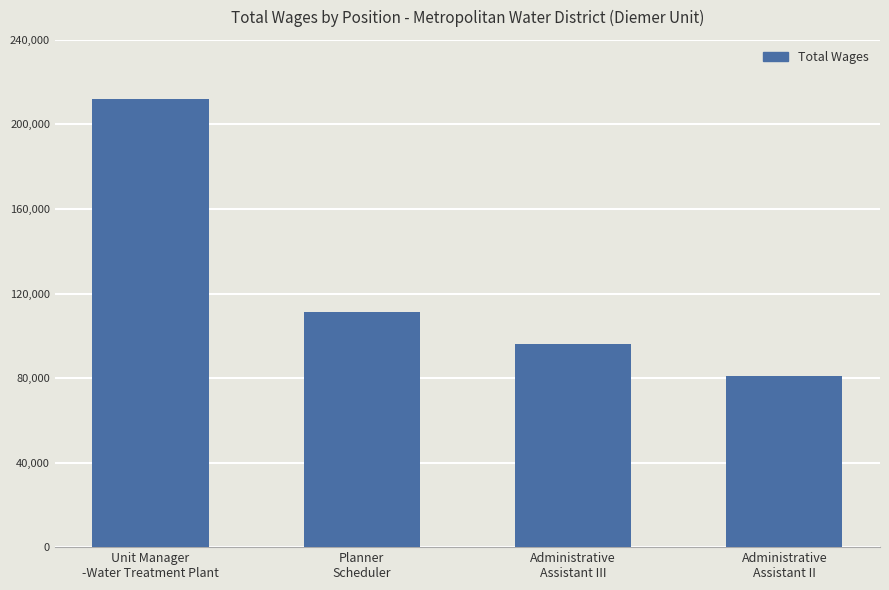

The value at Planner
Scheduler is 65771. True or false?

False